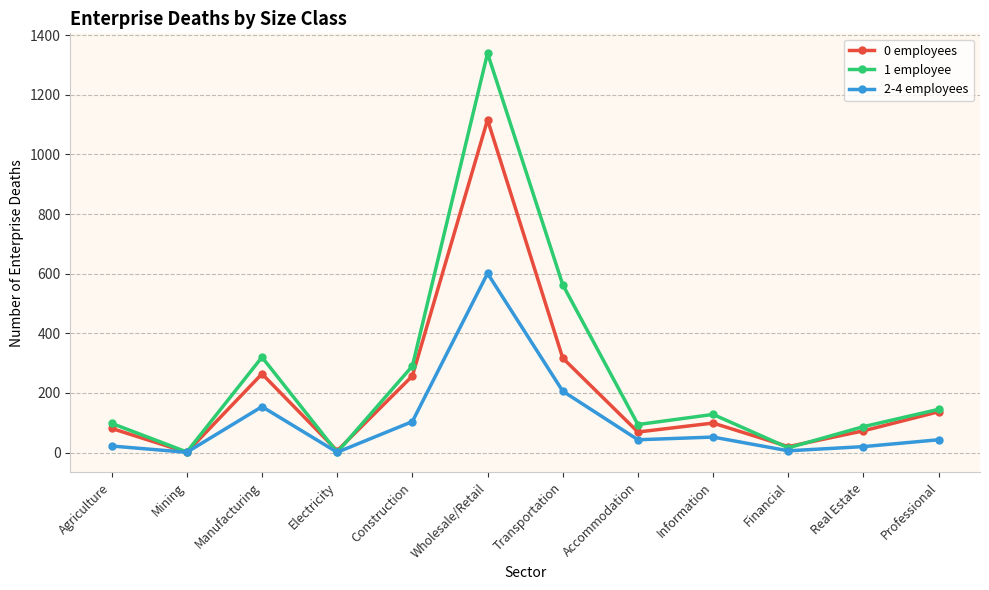

The value of 2-4 employees at Information is 52. True or false?

True